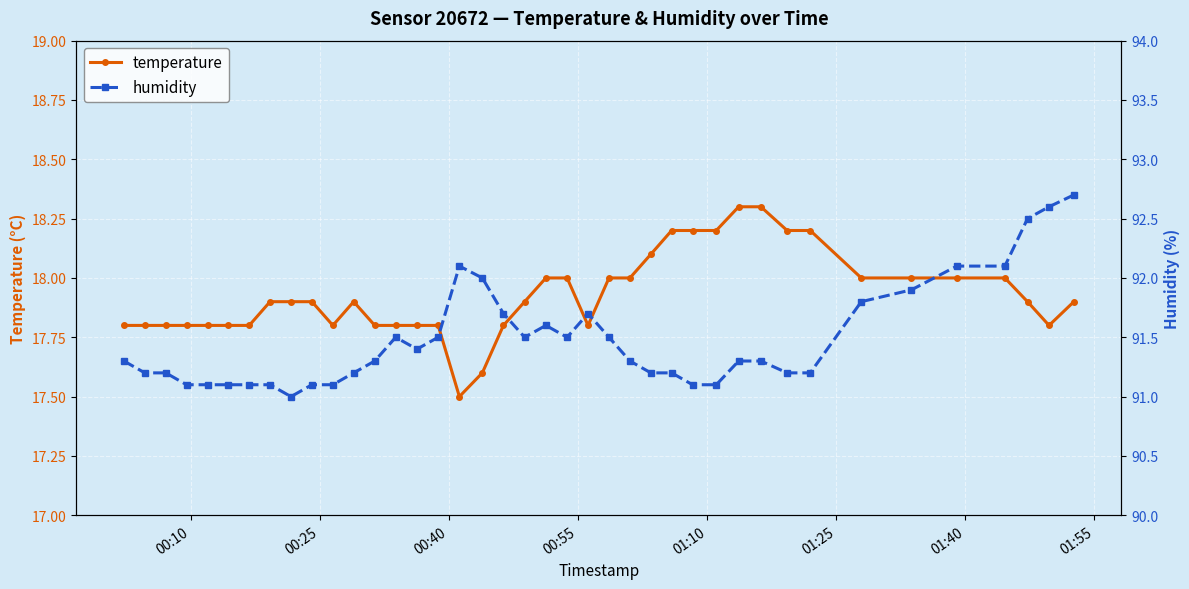

What is the value of the temperature point at the 22nd from the left?

18.0